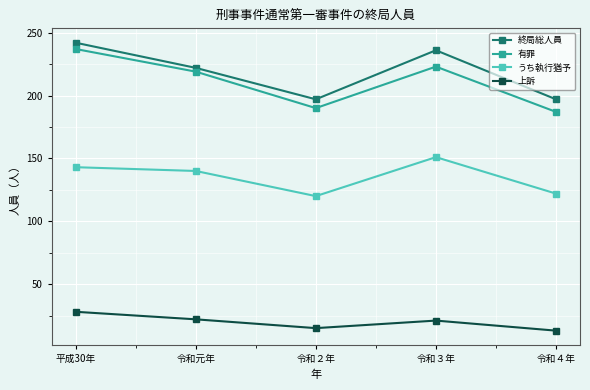

How many data points does each series have?

5